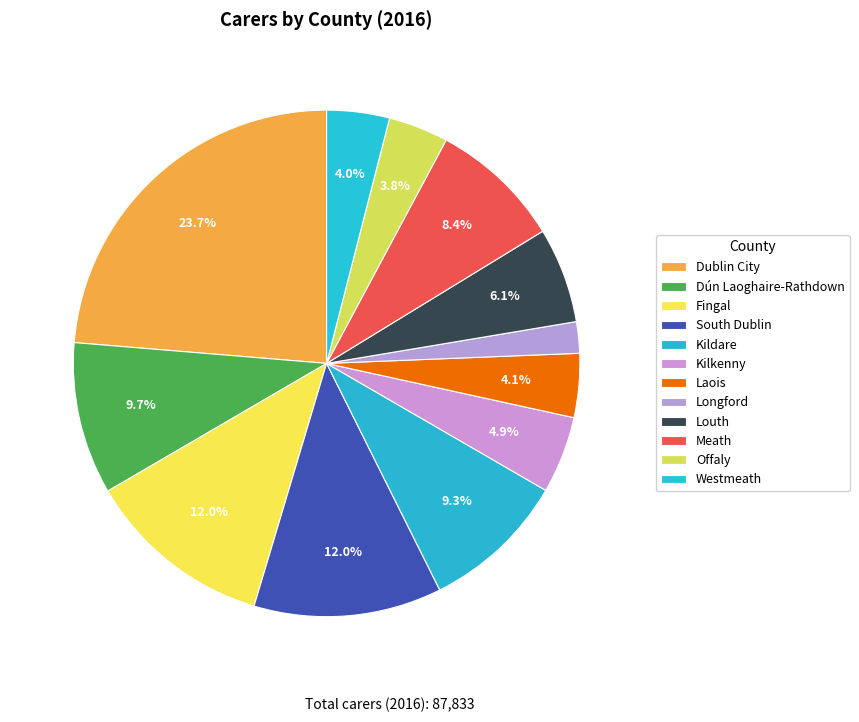

Is it true that Fingal is 22% of the pie?

False